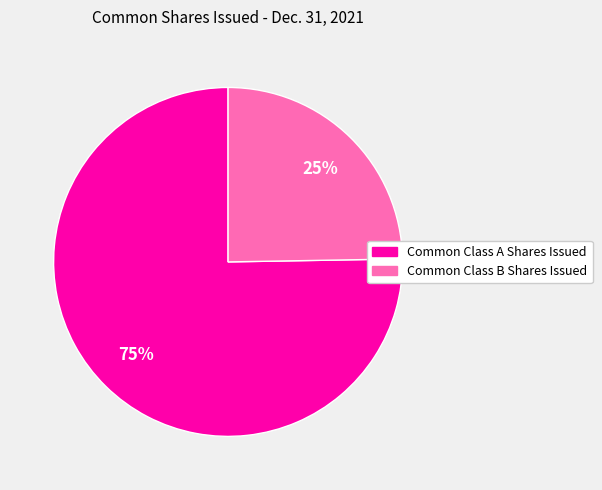

Between Common Class B Shares Issued and Common Class A Shares Issued, which is larger?

Common Class A Shares Issued